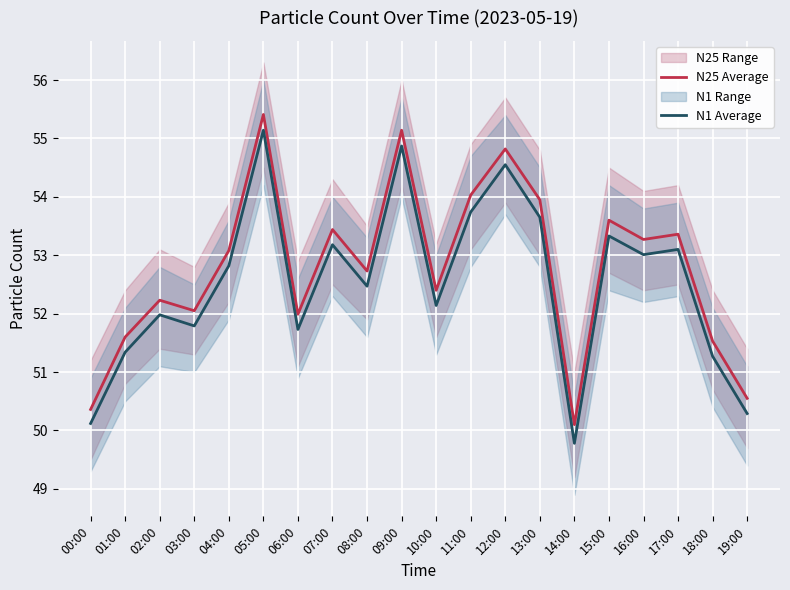

Reading left to right, extract all data points from this chart.

N25 Average: 00:00=50.4	01:00=51.6	02:00=52.2	03:00=52.0	04:00=53.1	05:00=55.4	06:00=52.0	07:00=53.4	08:00=52.7	09:00=55.1	10:00=52.4	11:00=54.0	12:00=54.8	13:00=54.0	14:00=50.1	15:00=53.6	16:00=53.3	17:00=53.4	18:00=51.5	19:00=50.5
N1 Average: 00:00=50.1	01:00=51.3	02:00=52.0	03:00=51.8	04:00=52.8	05:00=55.1	06:00=51.7	07:00=53.2	08:00=52.5	09:00=54.9	10:00=52.1	11:00=53.7	12:00=54.5	13:00=53.6	14:00=49.8	15:00=53.3	16:00=53.0	17:00=53.1	18:00=51.3	19:00=50.3